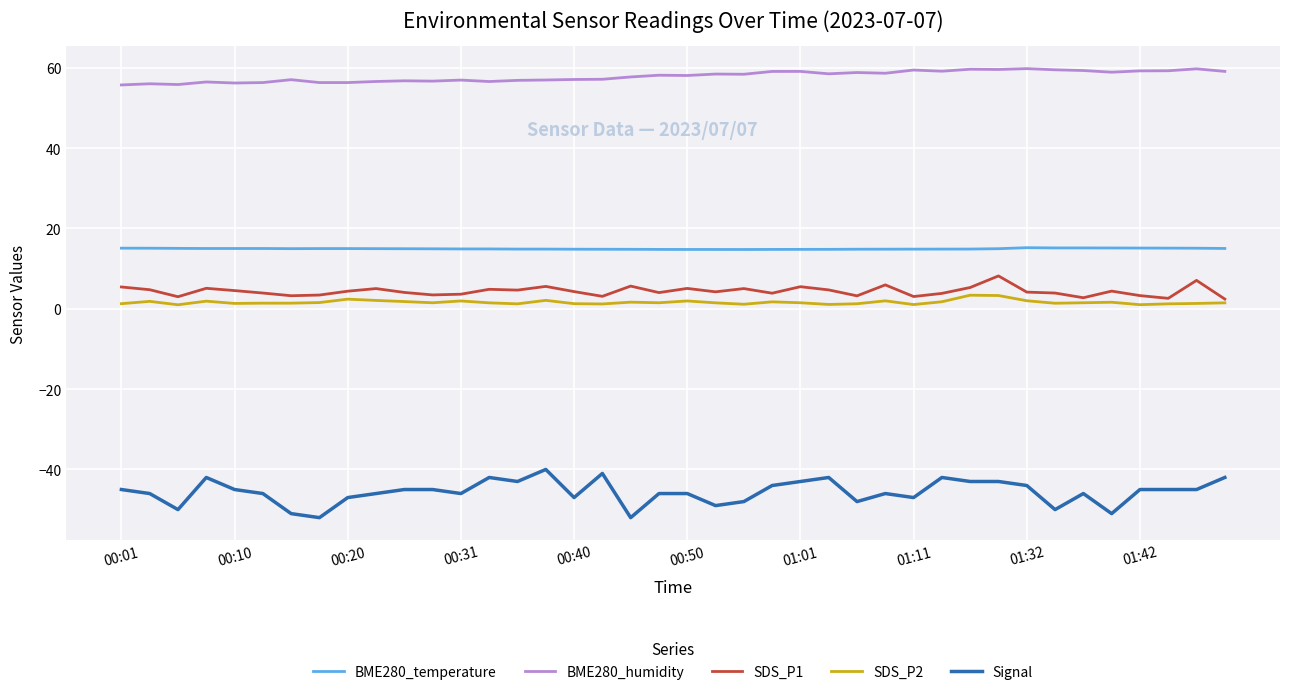

Which series has the widest spread of values?

Signal